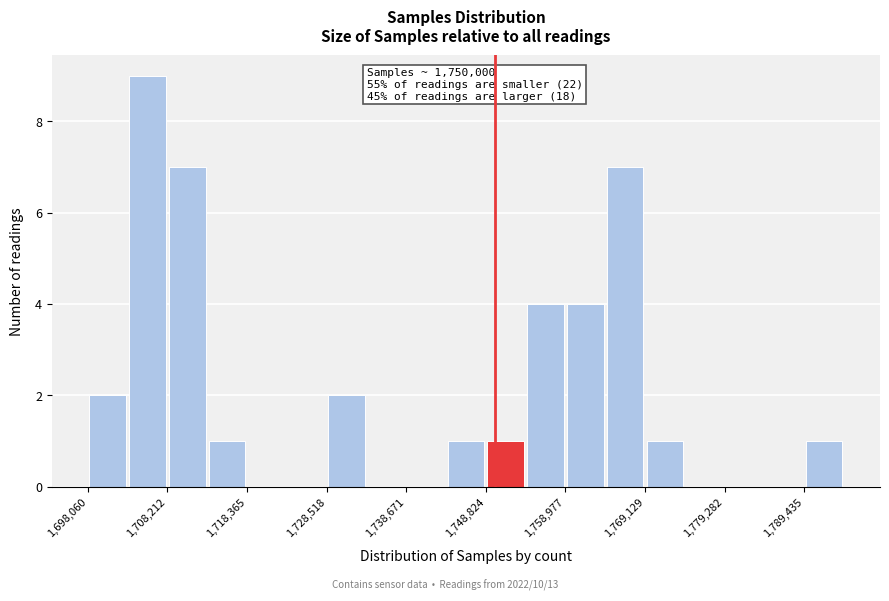

Around what value on the x-axis is the tallest bar? Give the approximate position of its centre, as read against the axis.

1706000